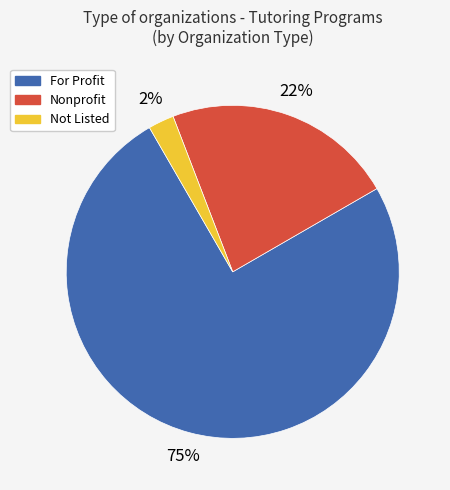

Does any single category account for the majority?

Yes